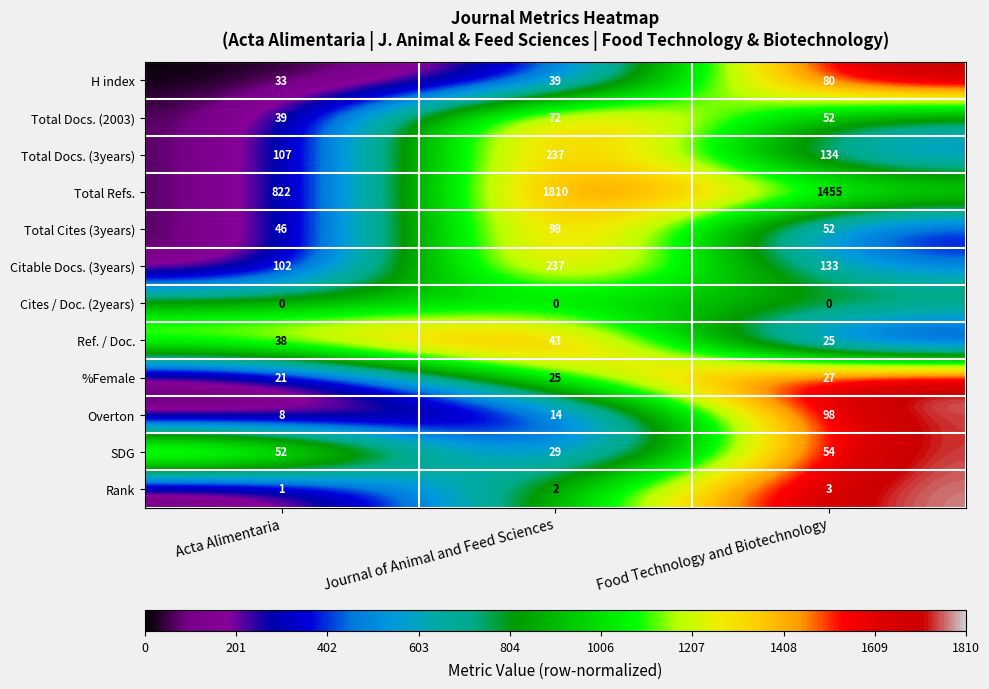

At how many categories does at least one series exceed 0?

3